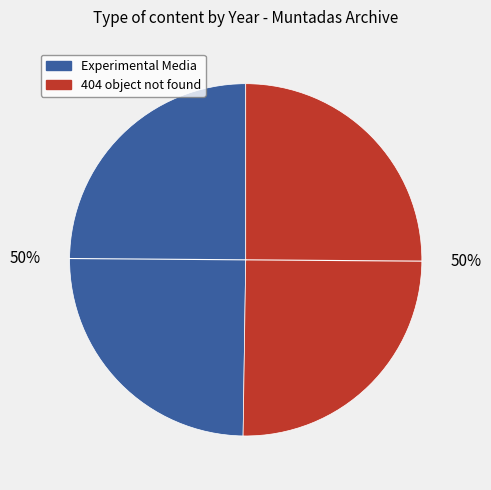

What percentage is the Experimental Media slice, to the nearest percent?

50%